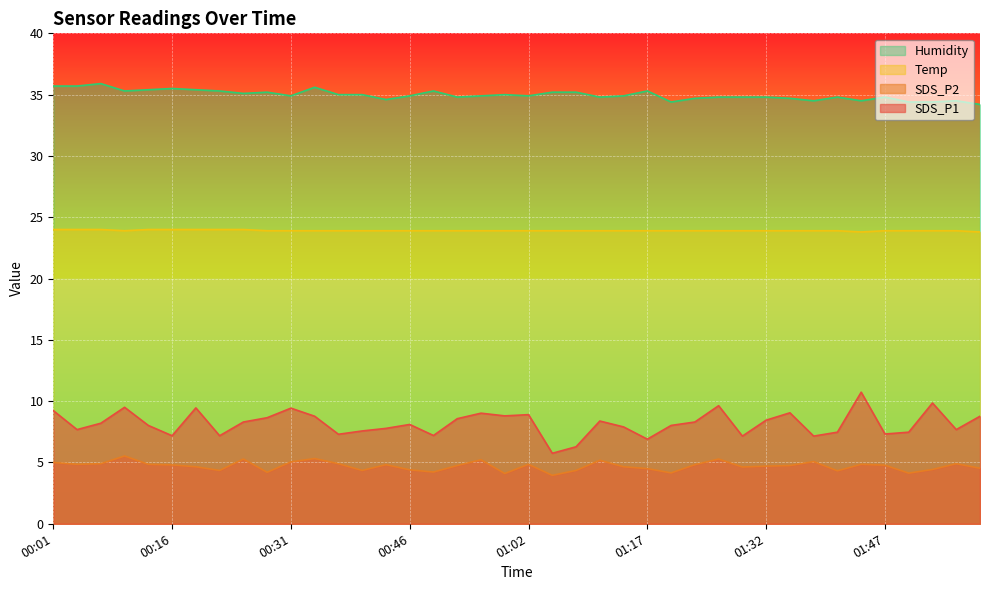

The value of Temp at 00:10 is 23.9. True or false?

True